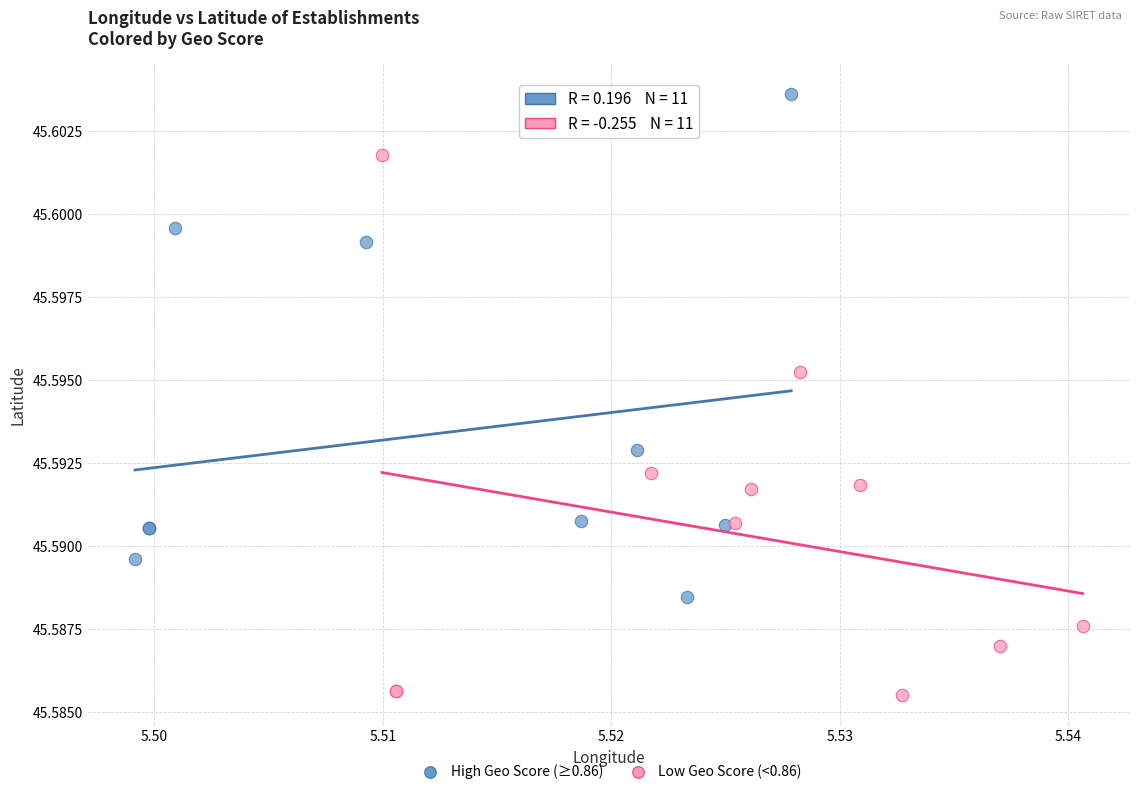

Which series has the largest Y range (max minus min)?

Low Geo Score (<0.86)